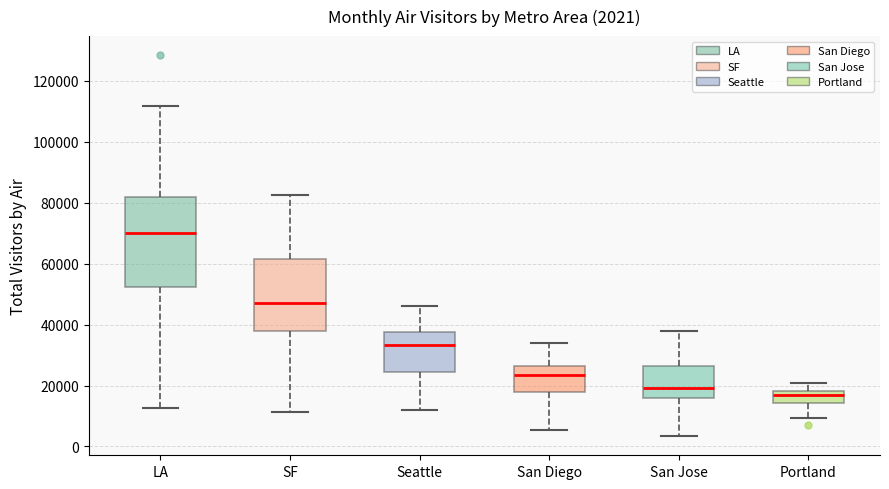

Which box's median line is the lowest?

Portland